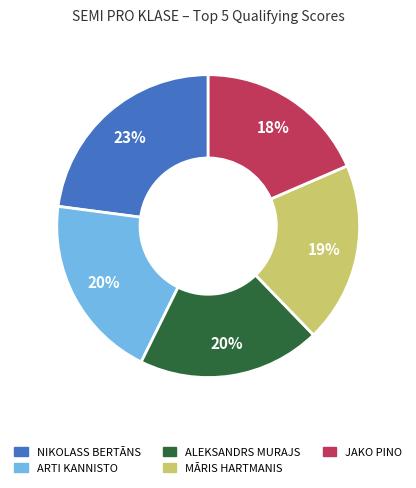

Is there any slice that represents more than half of the pie?

No